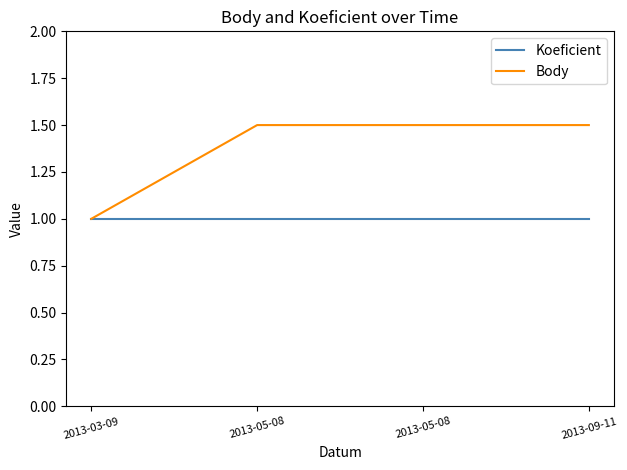

How many categories are shown in the chart?

4